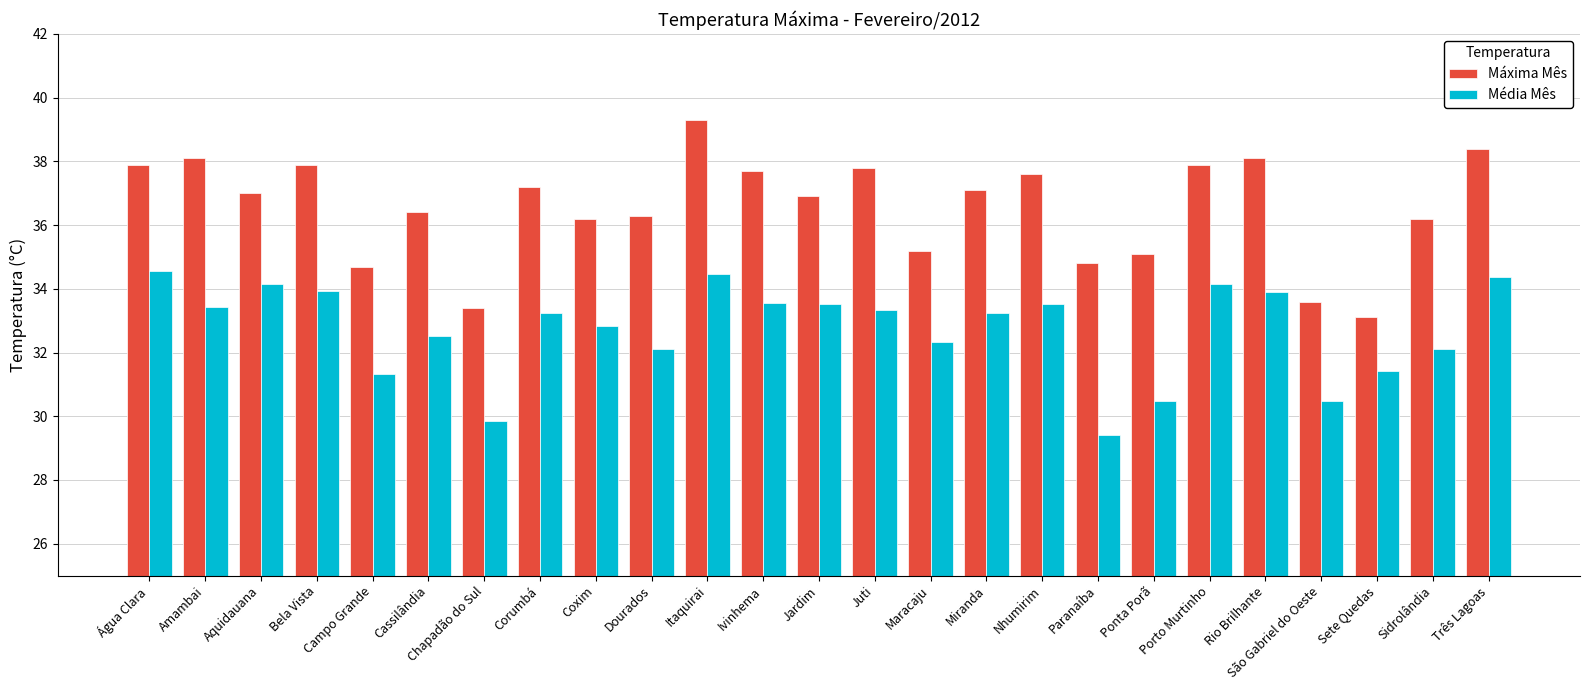

How many data points in Média Mês are less than 33?

11